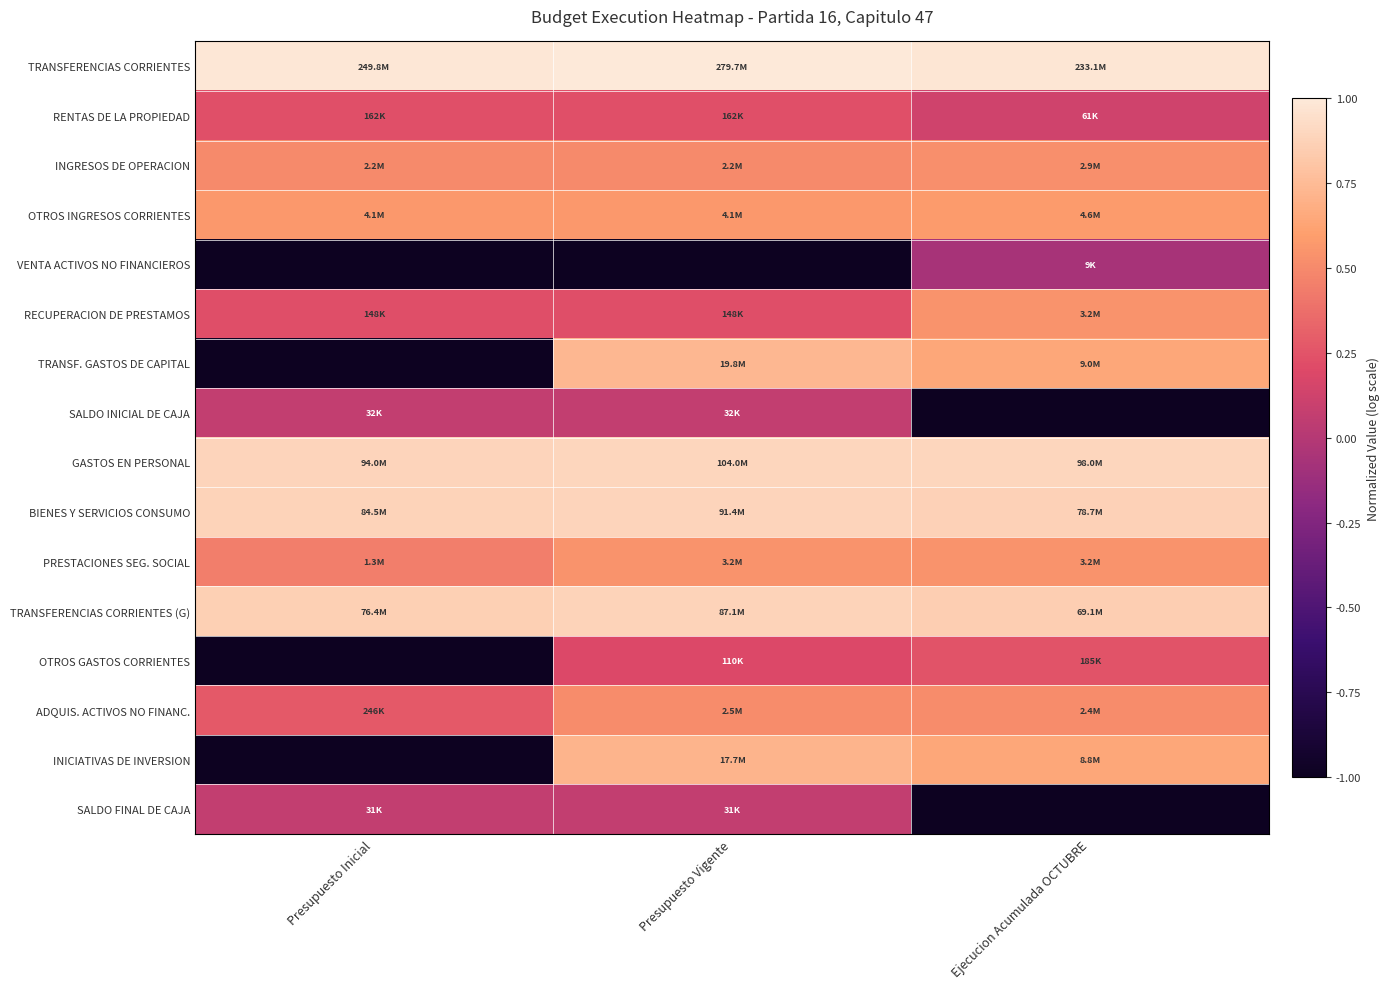

Which series has the largest total across all categories?

TRANSFERENCIAS CORRIENTES